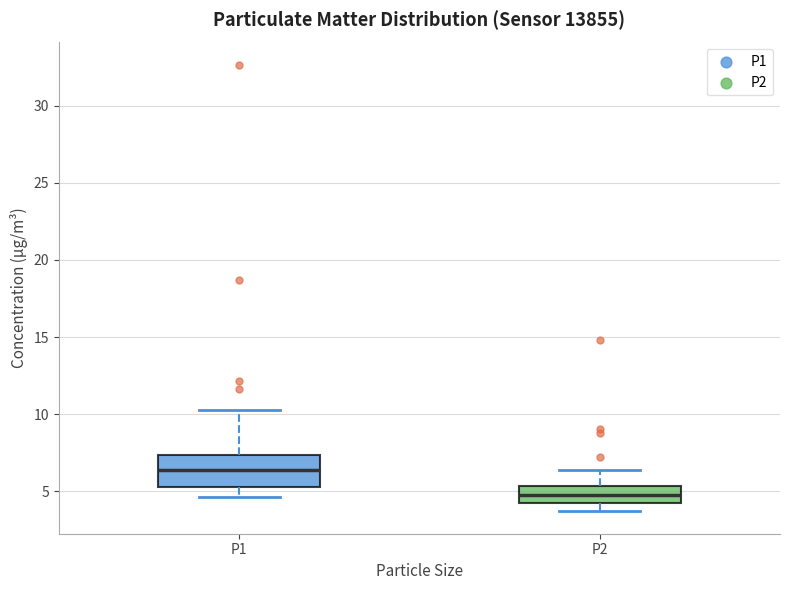

Reading left to right, transcribe this box plot: for each box, give where its median line is, the range the box spans, and where its two whiskers end, as read against the y-axis. The values are not printed on the chart, so give them approximately, as read against the axis.

P1: median 6.5, box 5.5 to 7.5, whiskers 4.5 to 10.5
P2: median 5.0, box 4.0 to 5.5, whiskers 3.5 to 6.5